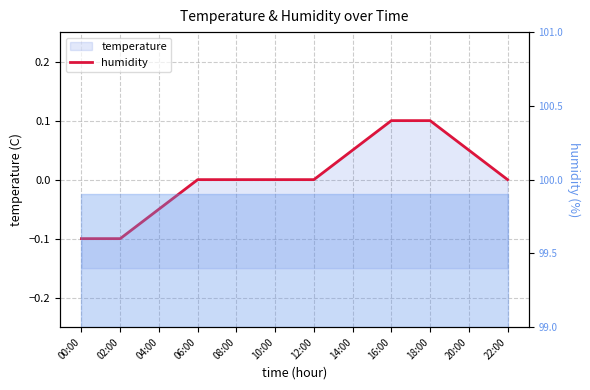

What is the maximum value shown in the chart?

0.1